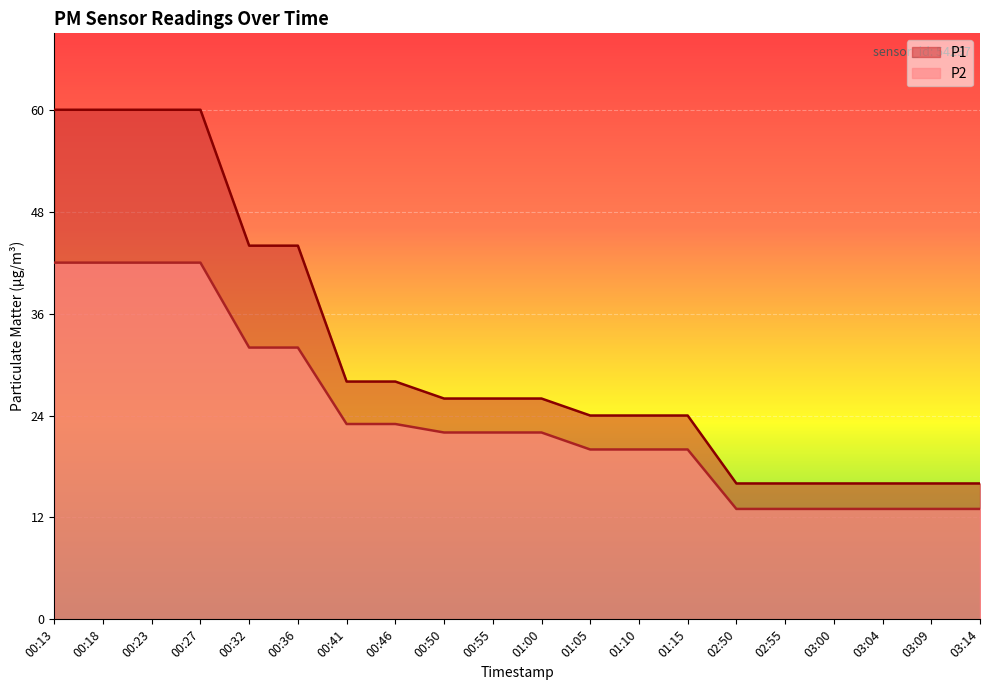

Between 01:15 and 02:55, which series saw the biggest shift?

P1